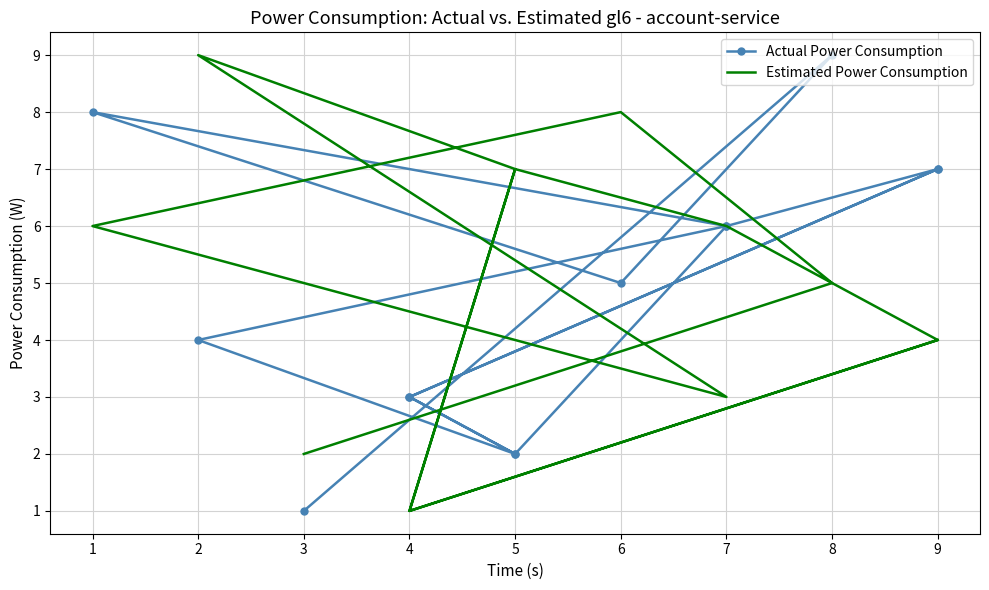

Is it true that Estimated Power Consumption equals 3 at 5?

False